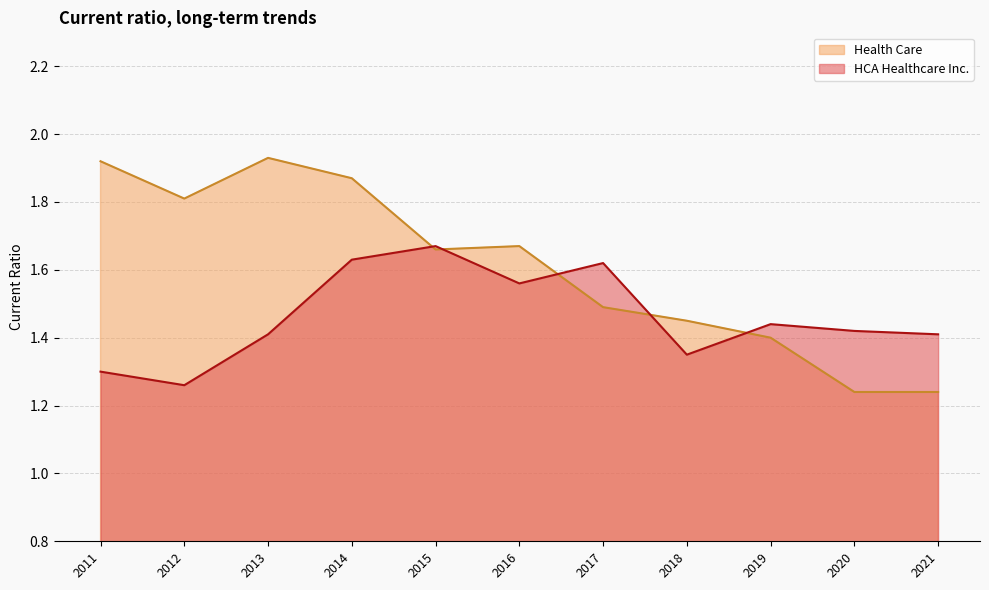

At which category does Health Care reach its first local peak?

2013